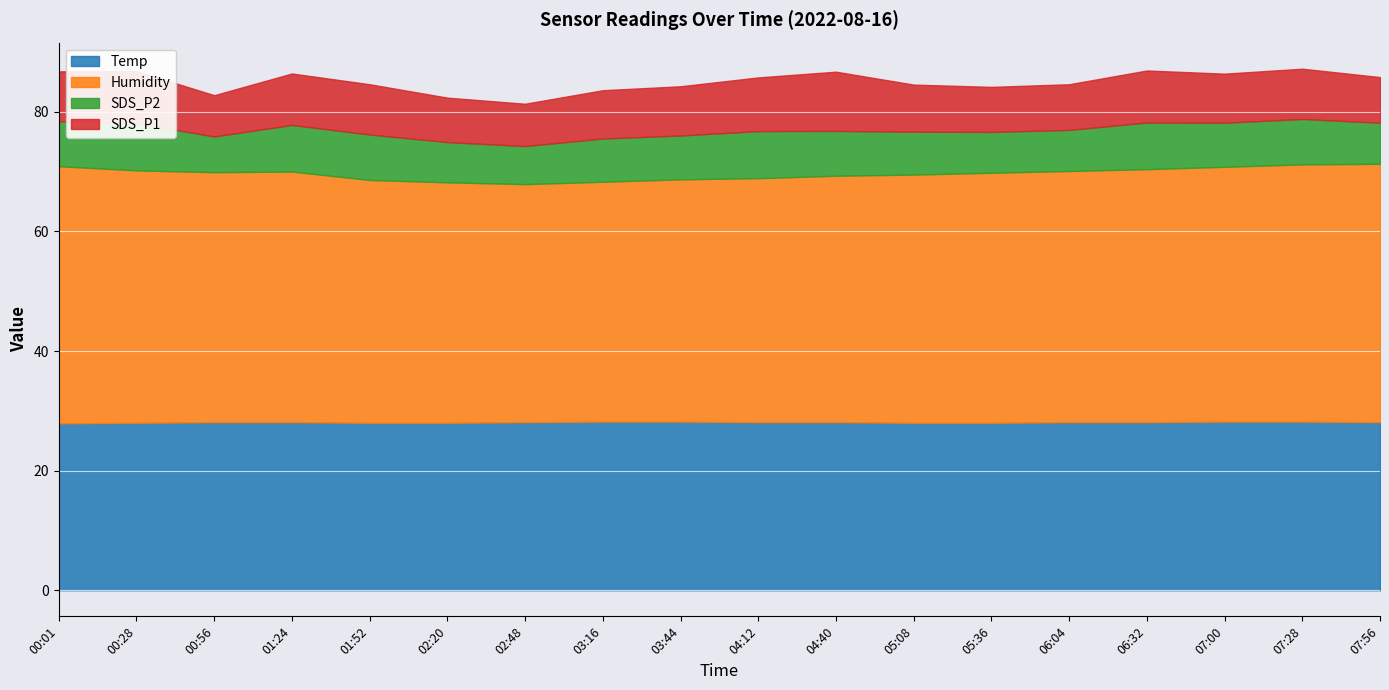

What is the label of the 18th point from the right?

00:01